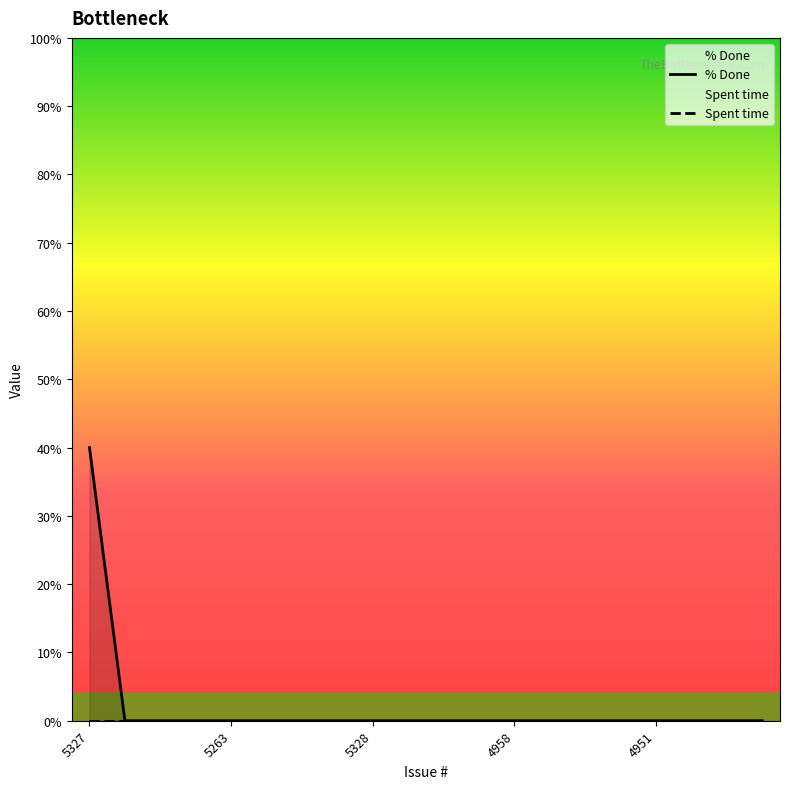

True or false: % Done has more than 1 interior local peaks.

False